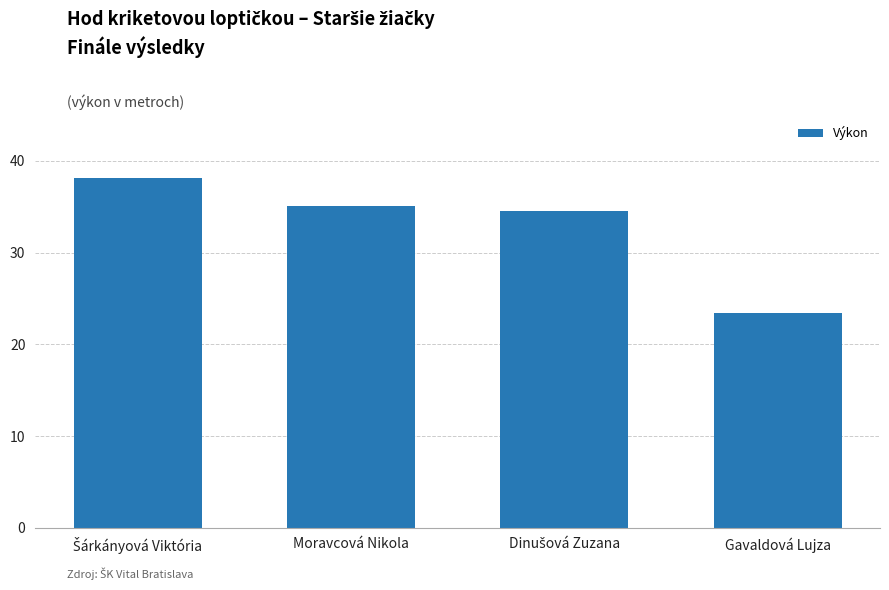

The chart shows a value of 11.7 at Gavaldová Lujza. True or false?

False